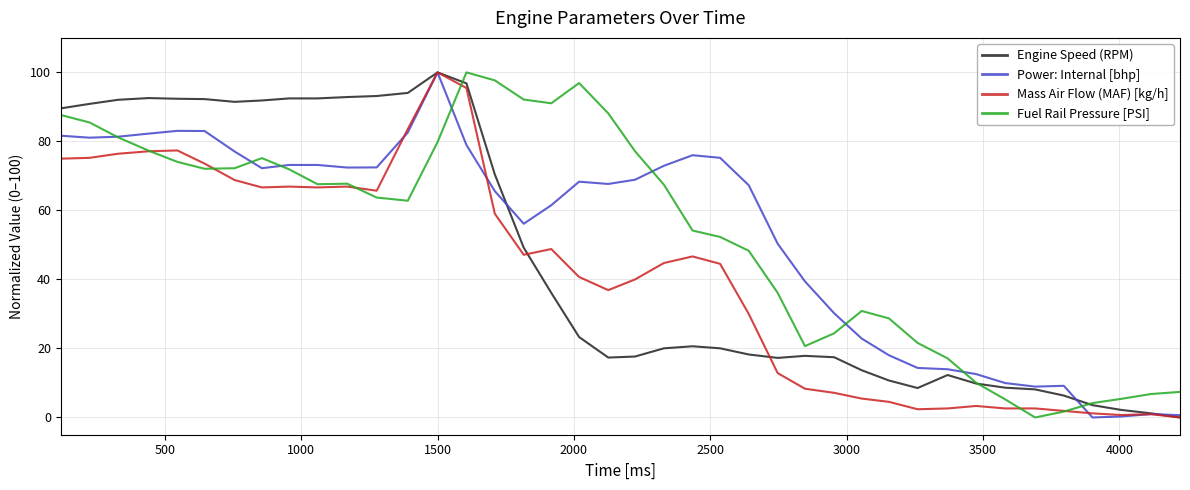

What is the maximum value shown in the chart?

100.0